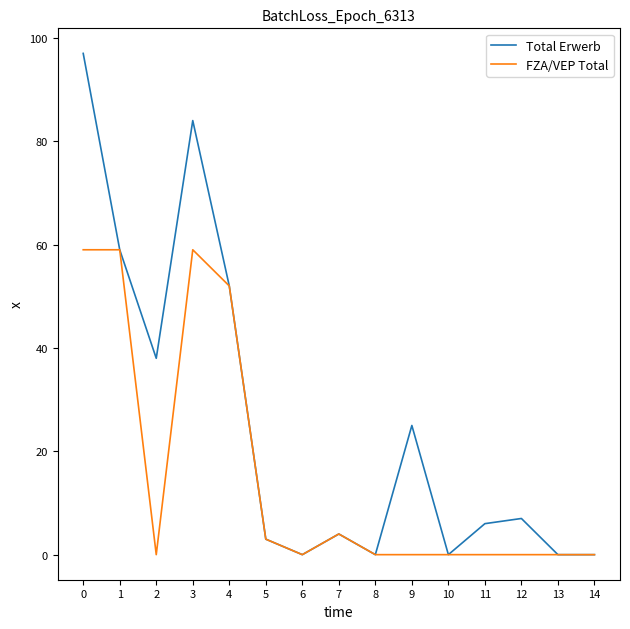

Is it true that FZA/VEP Total equals 0 at 8?

True